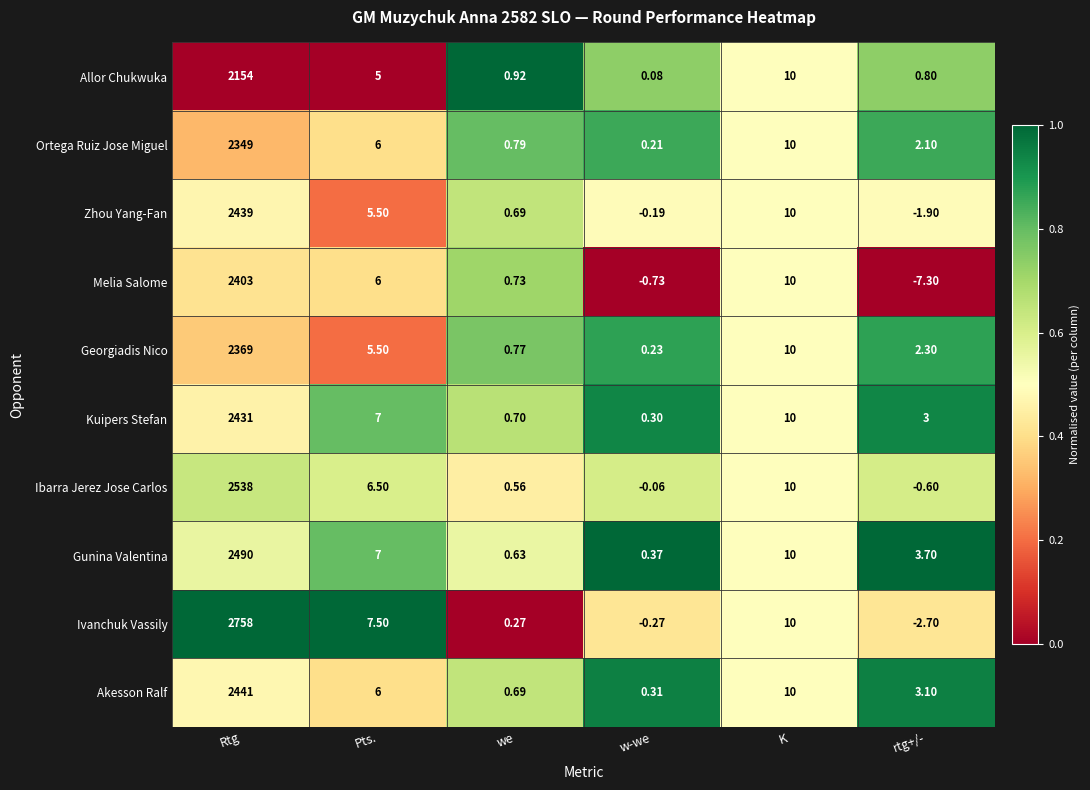

Where does the Zhou Yang-Fan series first go above 5?

Rtg